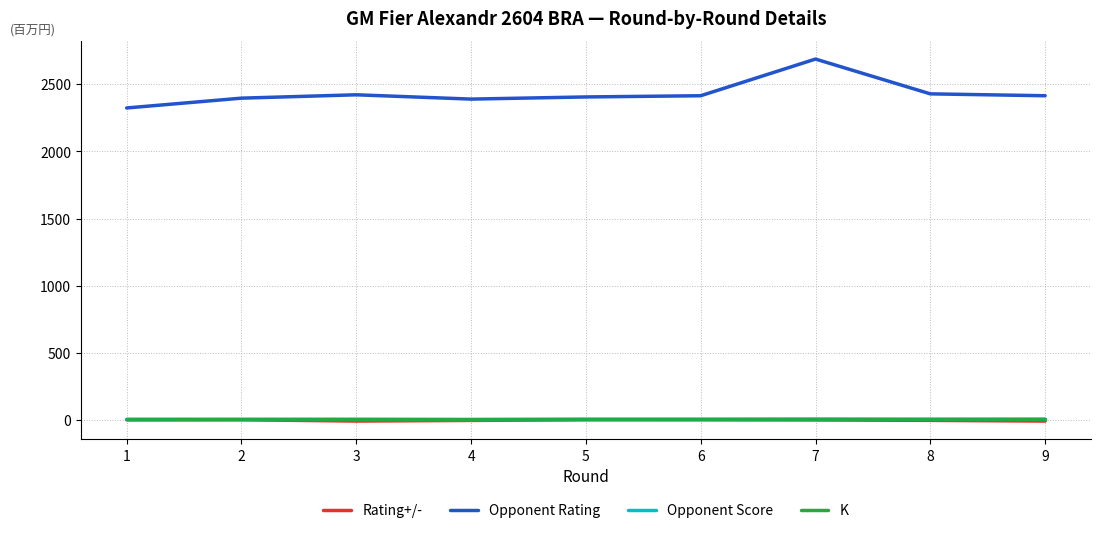

Which series has the largest range (max minus min)?

Opponent Rating